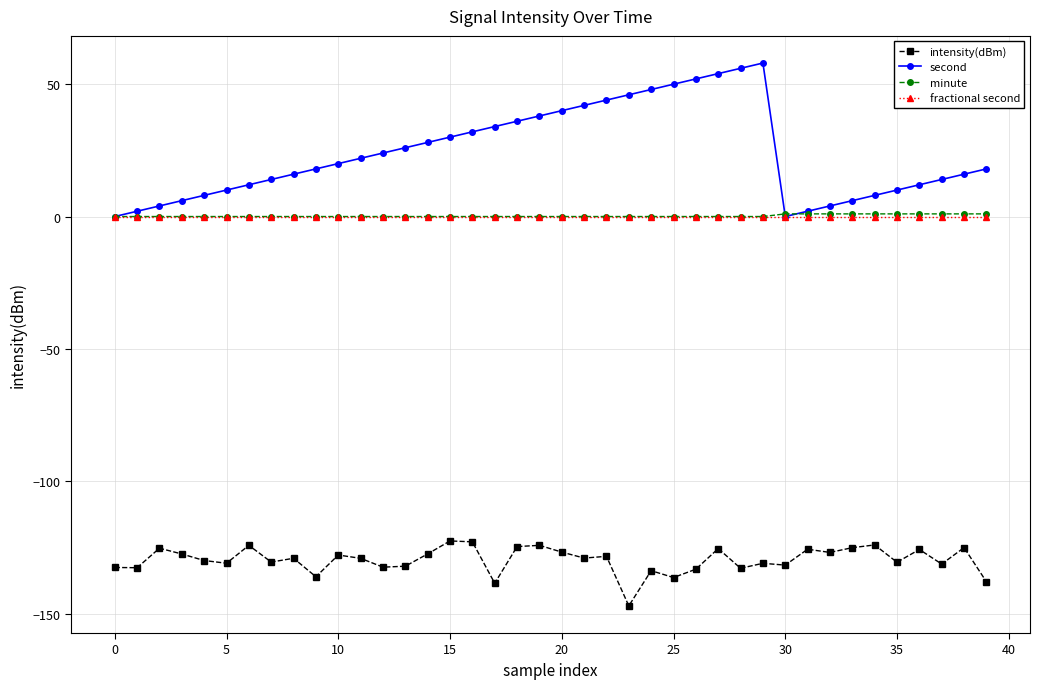

Which series has the widest spread of values?

second